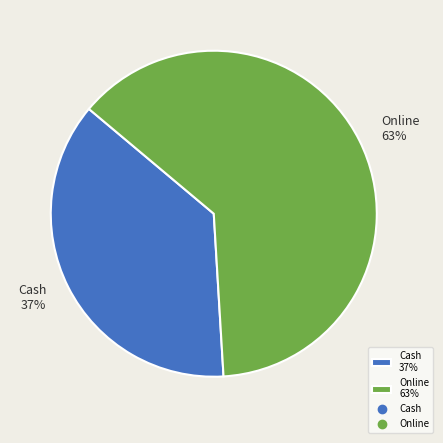

To the nearest percent, what portion does Online represent?

63%